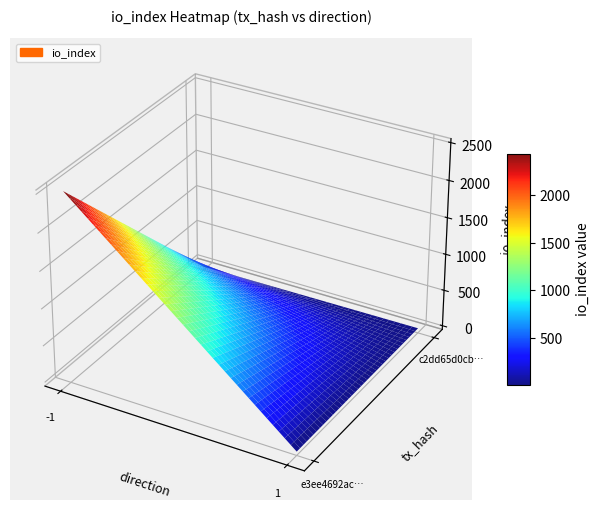

Reading right to left, extract all data points from this chart.

e3ee4692ac25d8cdf7082b0fdc4deea0030be1f: io_index=2501	direction=-1
c2dd65d0cbfb48c9ff37d78c6aea8f2ca7767e9: io_index=13	direction=1